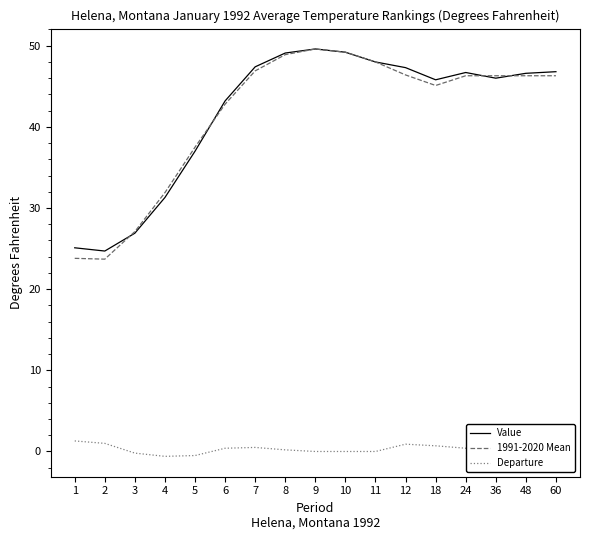

At how many categories does at least one series exceed 8?

17